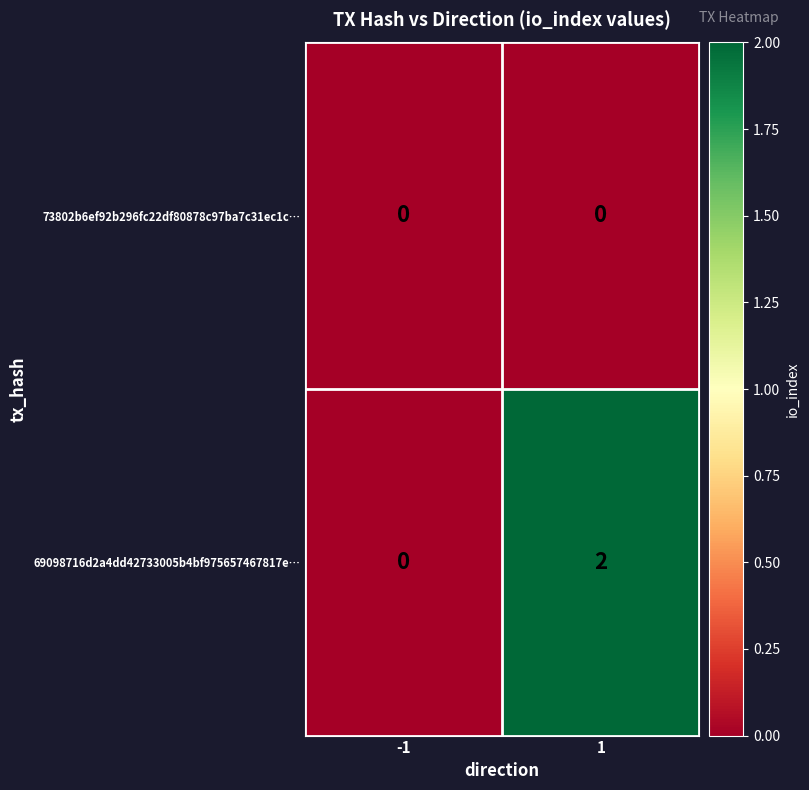

Is it true that 69098716d2a4dd42733005b4bf975657467817e… equals -1 at -1?

False